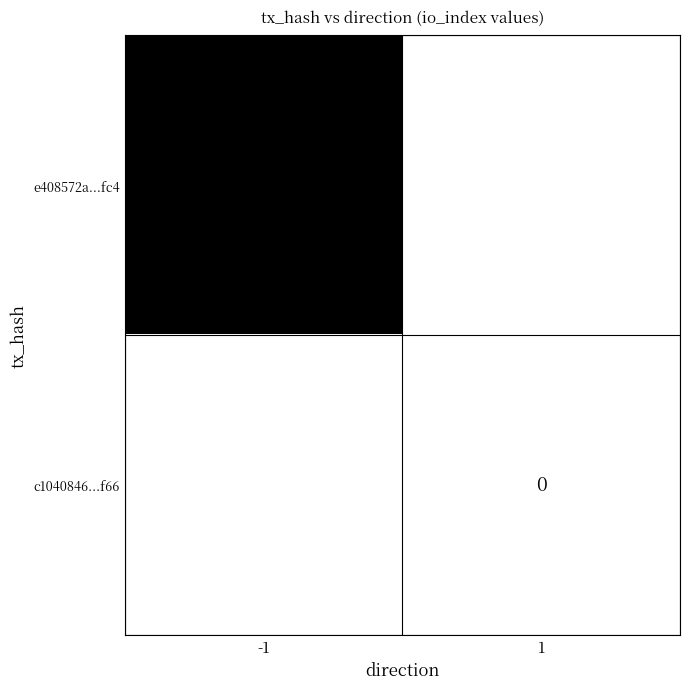

Which label corresponds to the largest value in the chart?

-1